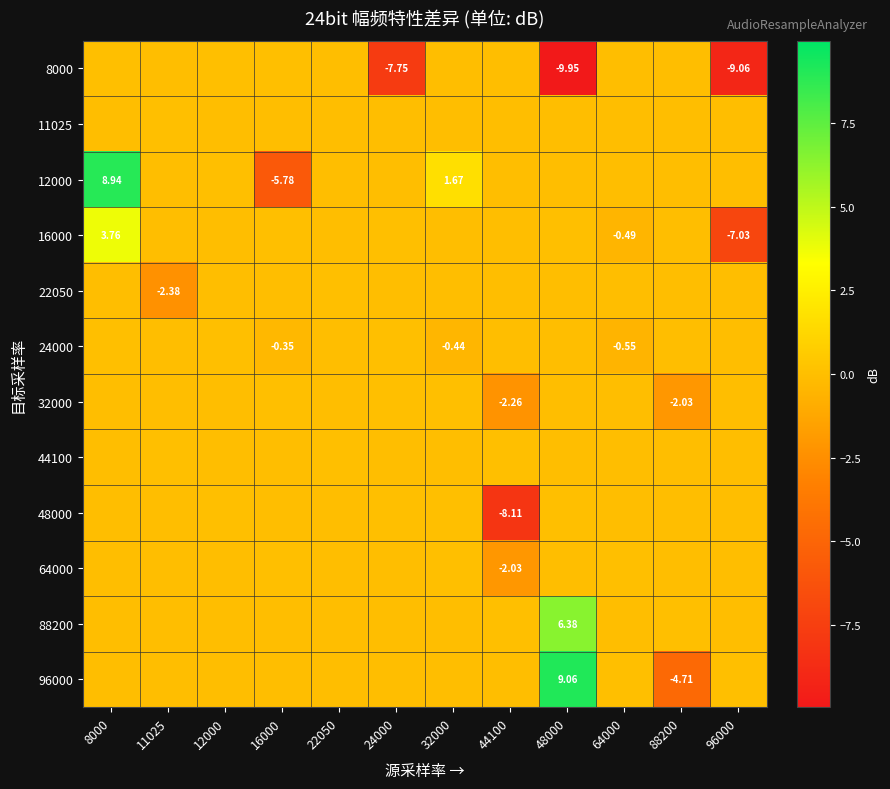

At which label does 12000 first exceed 0?

8000